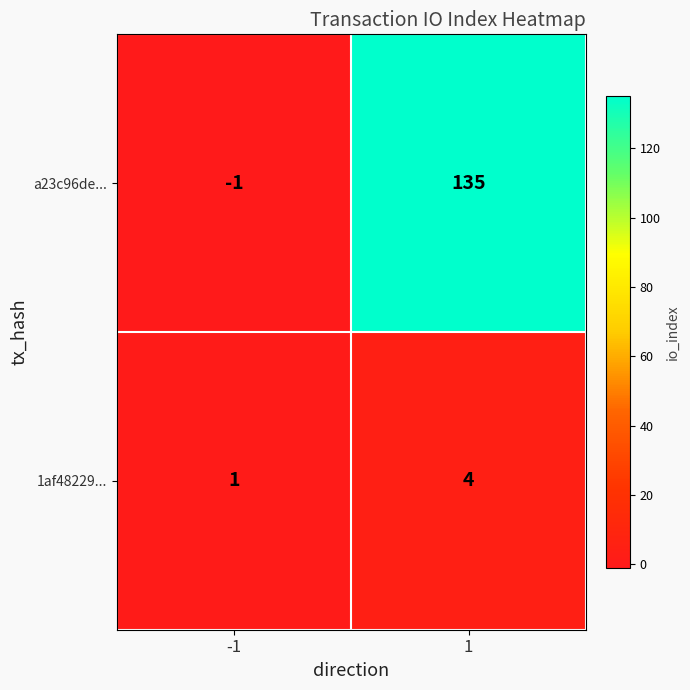

Rank the series at -1 from lowest to highest value.

a23c96de..., 1af48229...